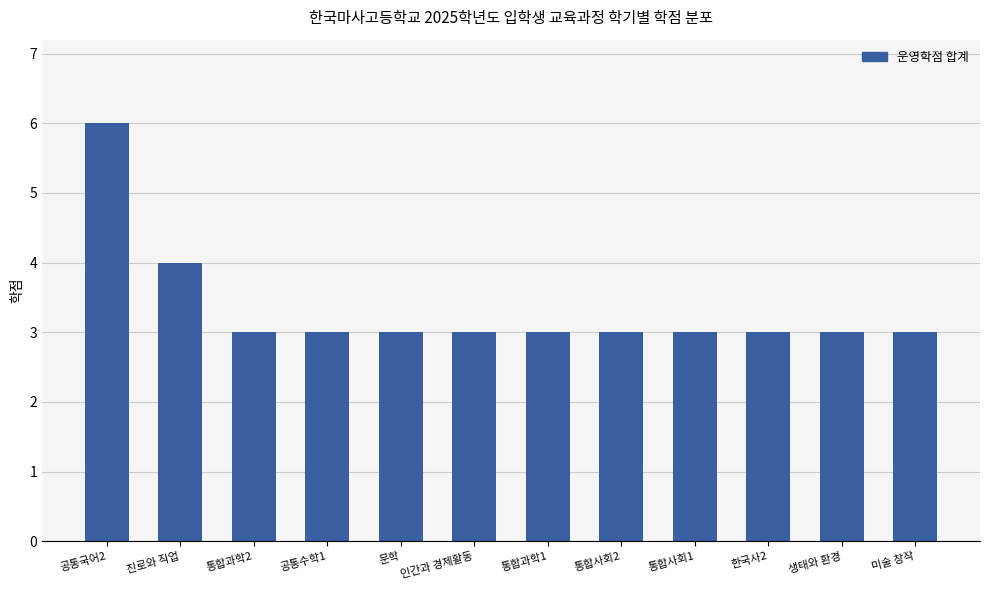

What is the sum of all values?

40